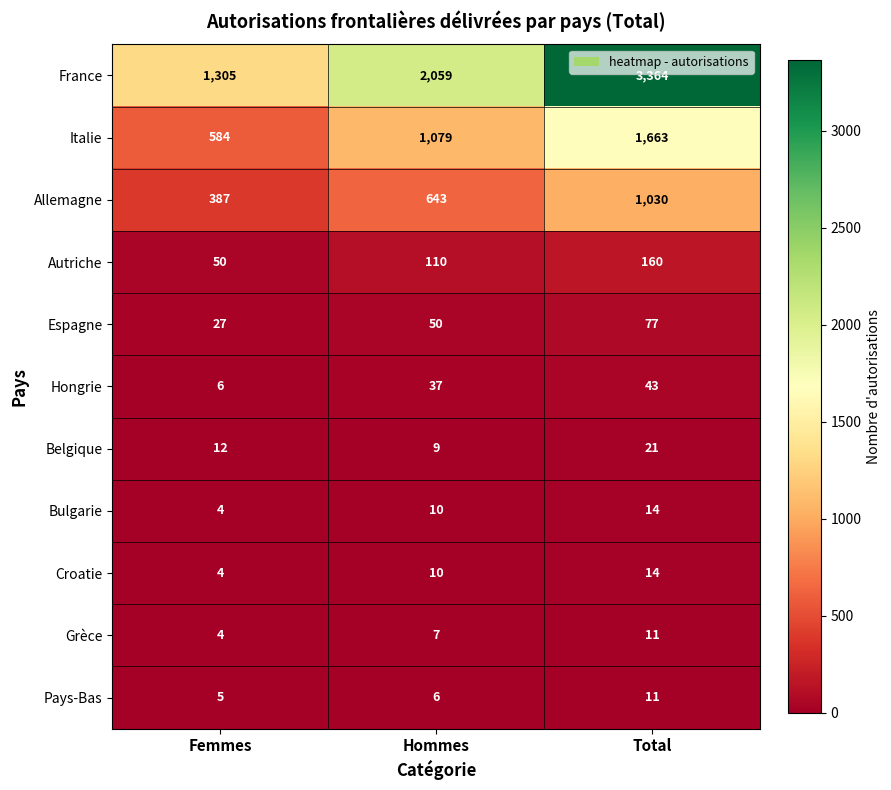

The value of Grèce at Total is 18. True or false?

False